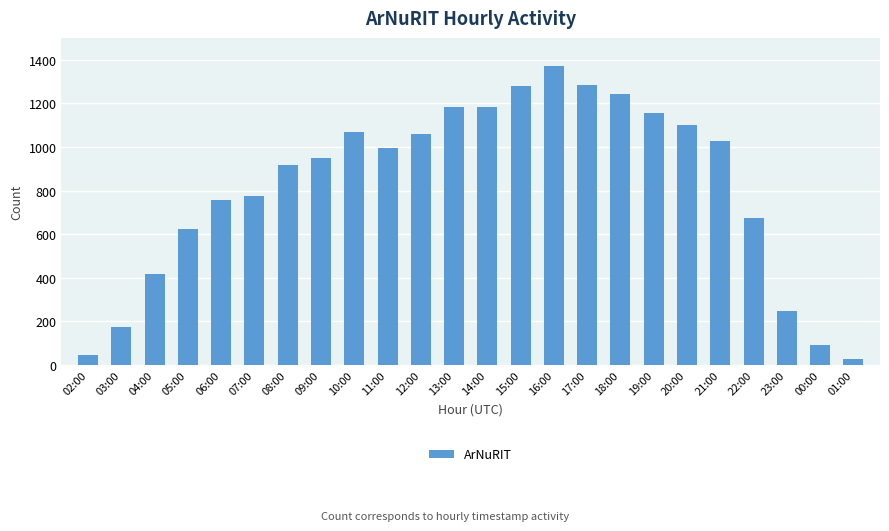

What is the greatest value displayed?

1371